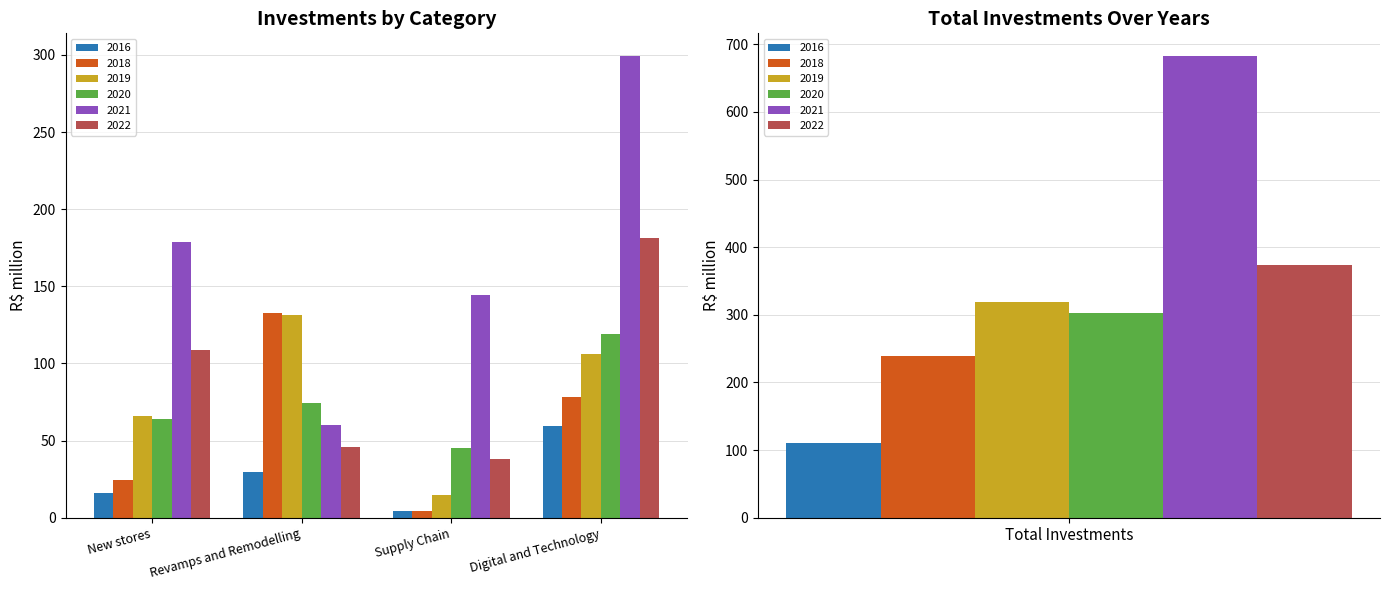

How many data points in 2018 are above 78?

3